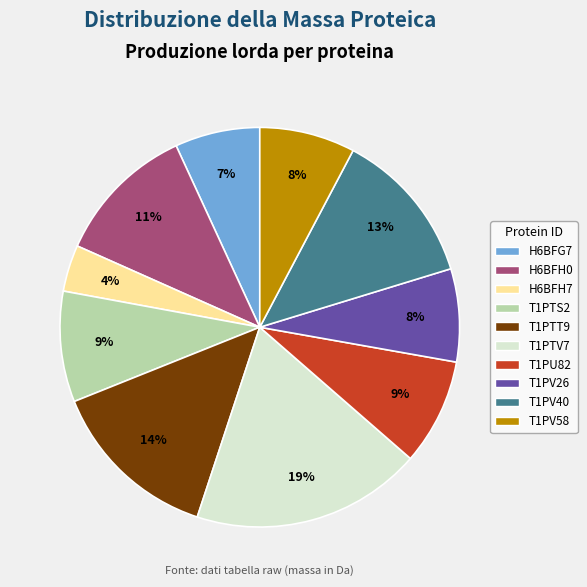

To the nearest percent, what percentage of the pie is T1PV40?

13%